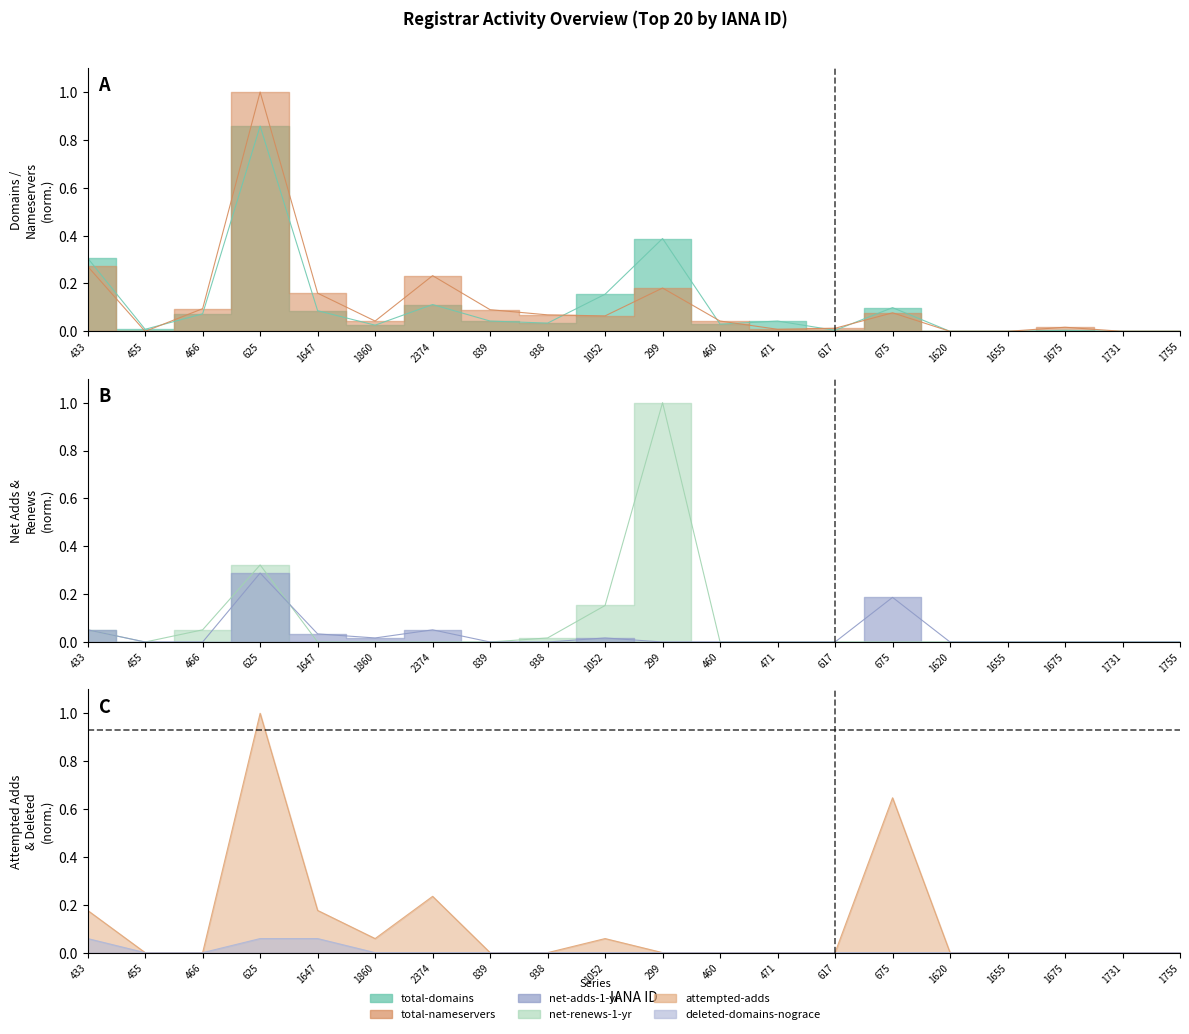

Count the number of categories in the chart.

20